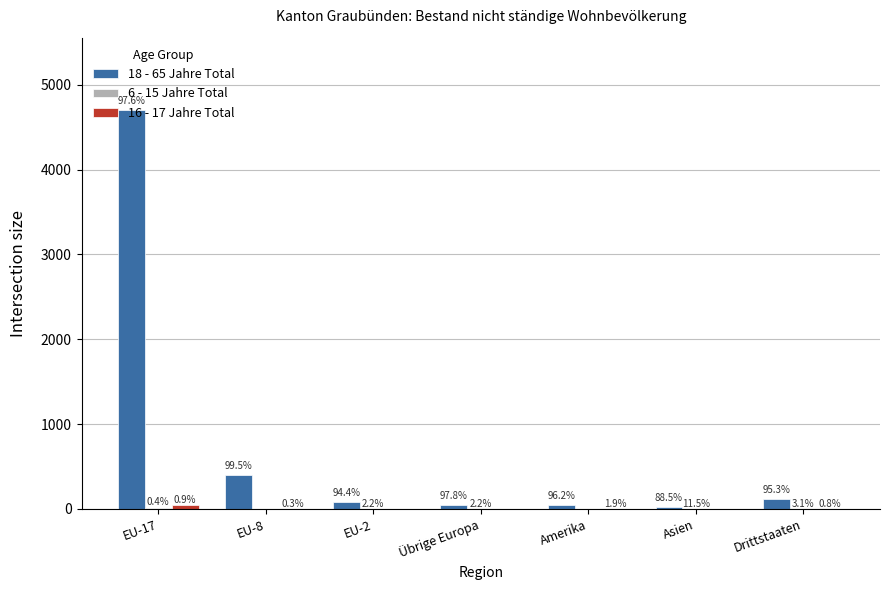

Are the bars grouped side by side (vs. stacked)?

Yes